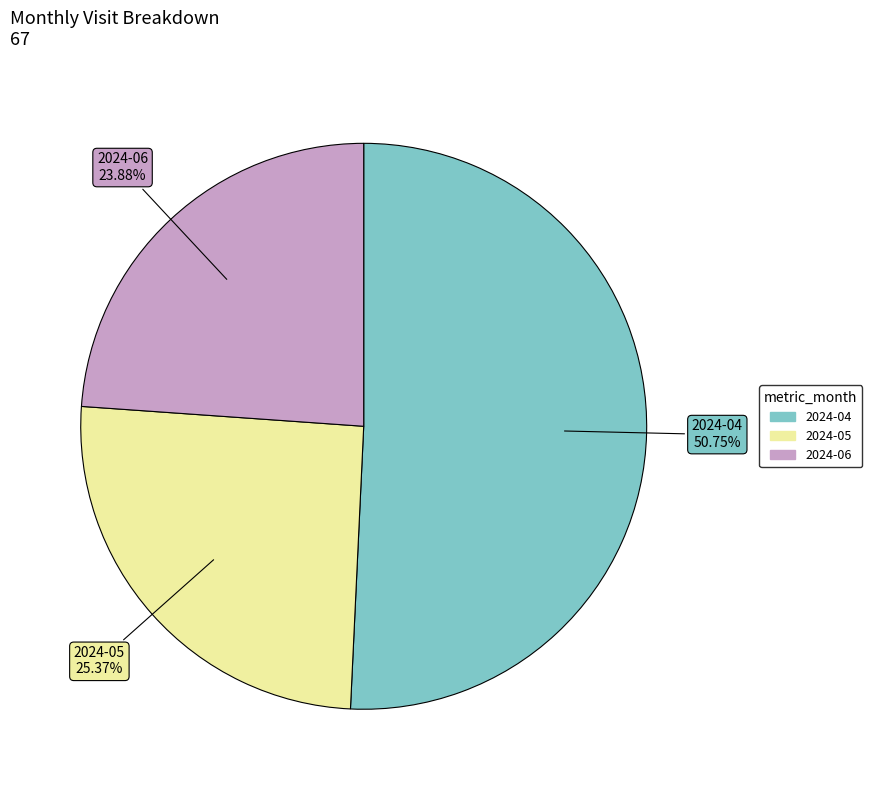

What is the ratio of the value at 2024-04 to the value at 2024-06?

2.1